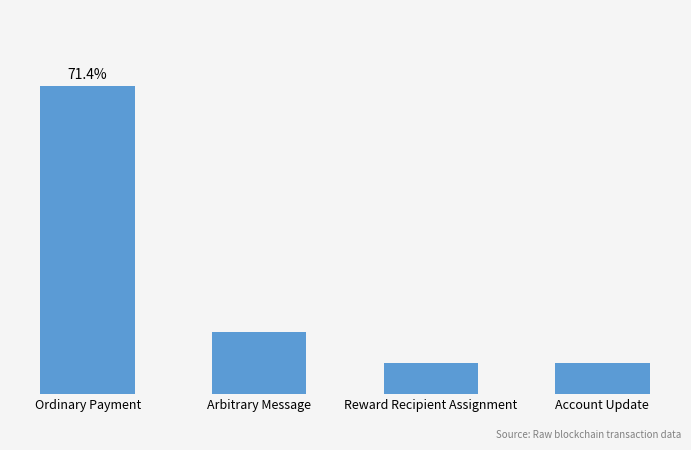

How many bars are there in total?

4